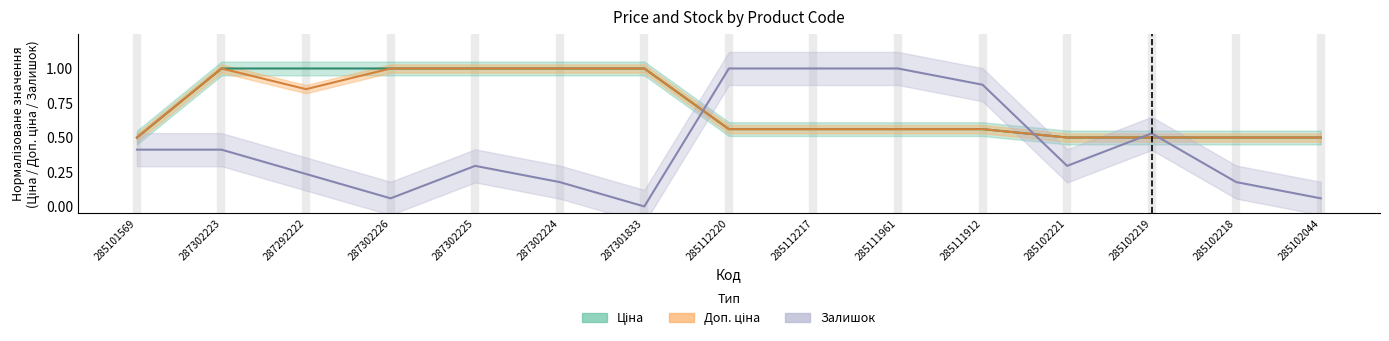

What value does the Доп. ціна series have at 285102219?

0.5